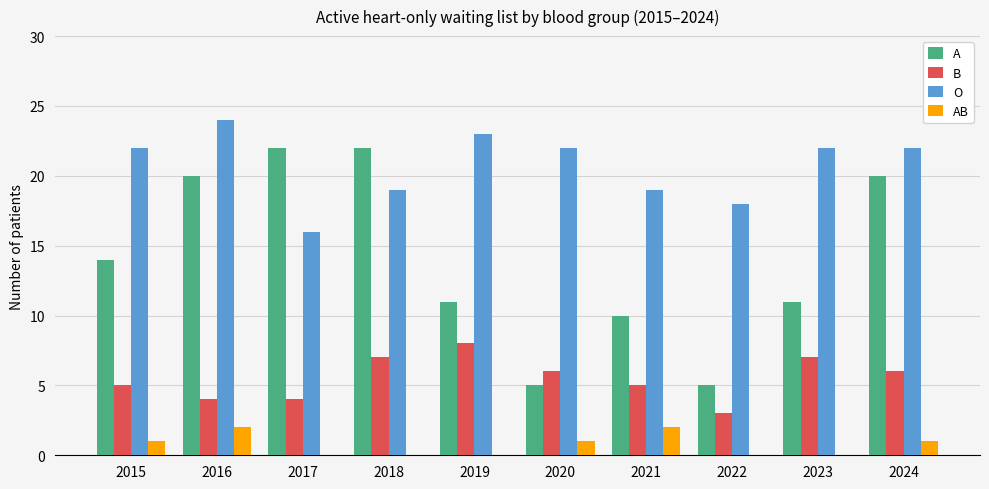

Count the B values in the range 4 to 7.

8